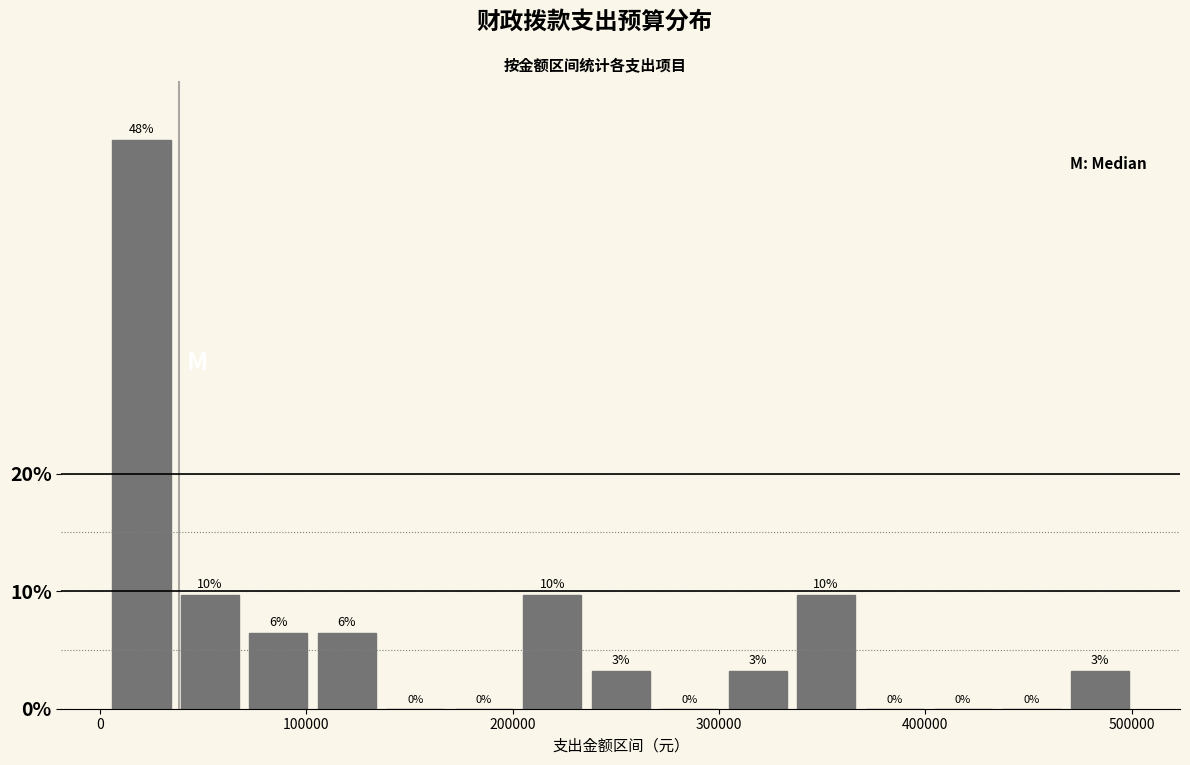

Around what value on the x-axis is the tallest bar? Give the approximate position of its centre, as read against the axis.

20000